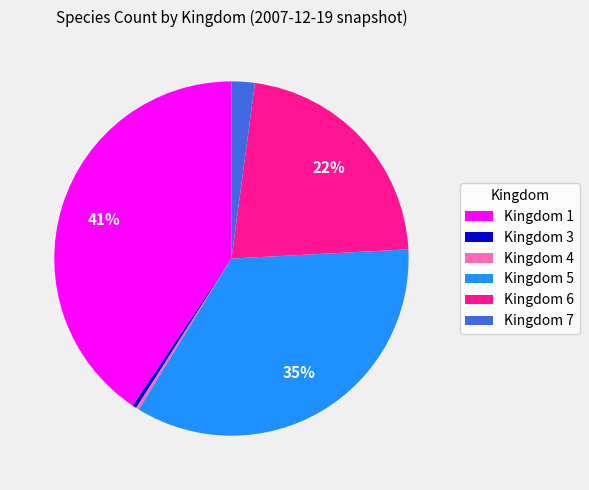

To the nearest percent, what portion does Kingdom 1 represent?

41%